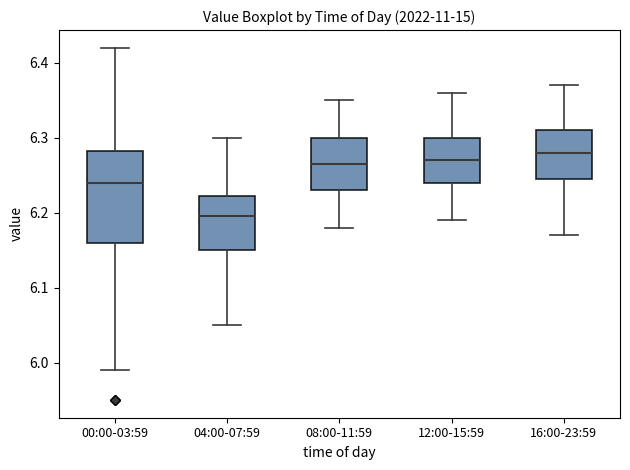

Reading left to right, transcribe this box plot: for each box, give where its median line is, the range the box spans, and where its two whiskers end, as read against the y-axis. The values are not printed on the chart, so give them approximately, as read against the axis.

00:00-03:59: median 6.24, box 6.16 to 6.28, whiskers 5.99 to 6.42
04:00-07:59: median 6.20, box 6.15 to 6.22, whiskers 6.05 to 6.30
08:00-11:59: median 6.27, box 6.23 to 6.30, whiskers 6.18 to 6.35
12:00-15:59: median 6.27, box 6.24 to 6.30, whiskers 6.19 to 6.36
16:00-23:59: median 6.28, box 6.25 to 6.31, whiskers 6.17 to 6.37